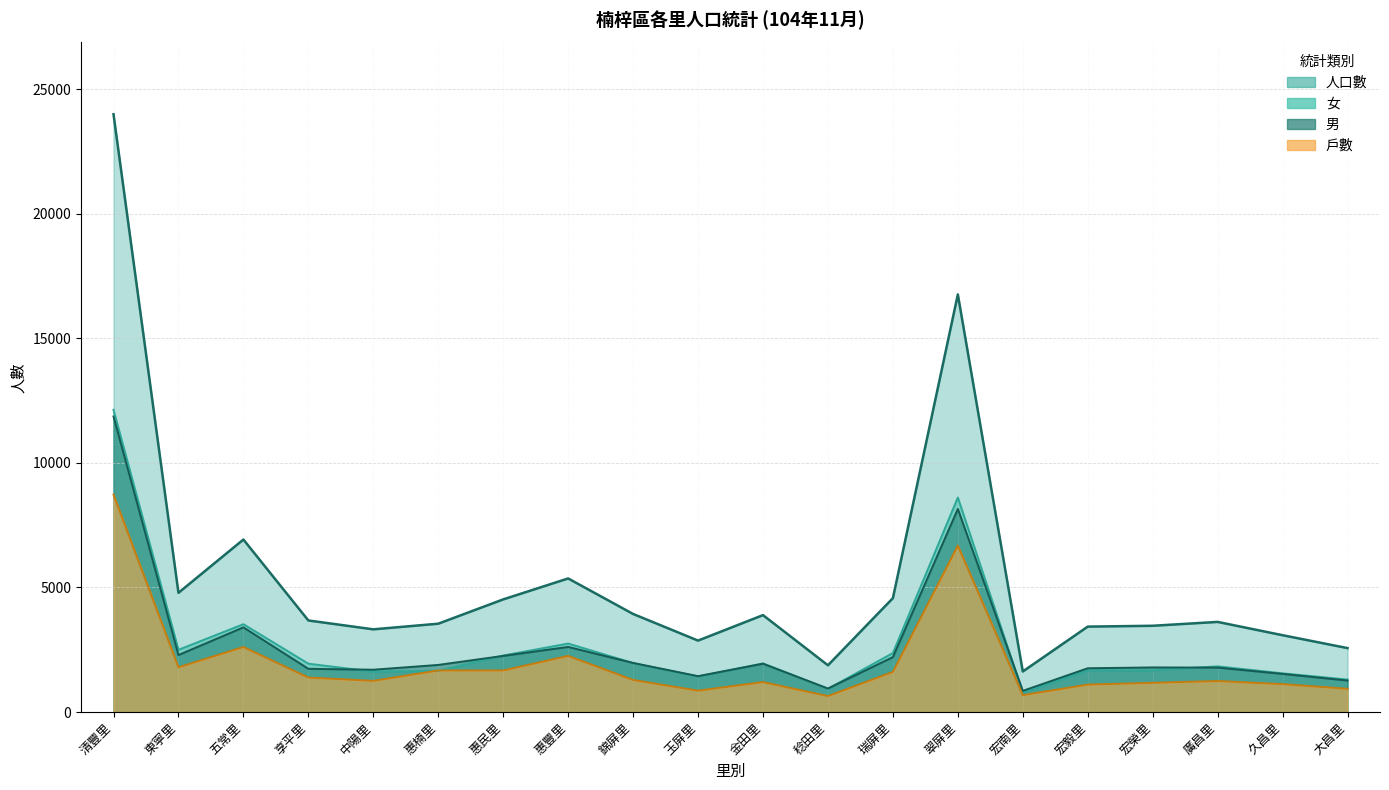

What is the value of the 戶數 point at the 13th from the left?

1609